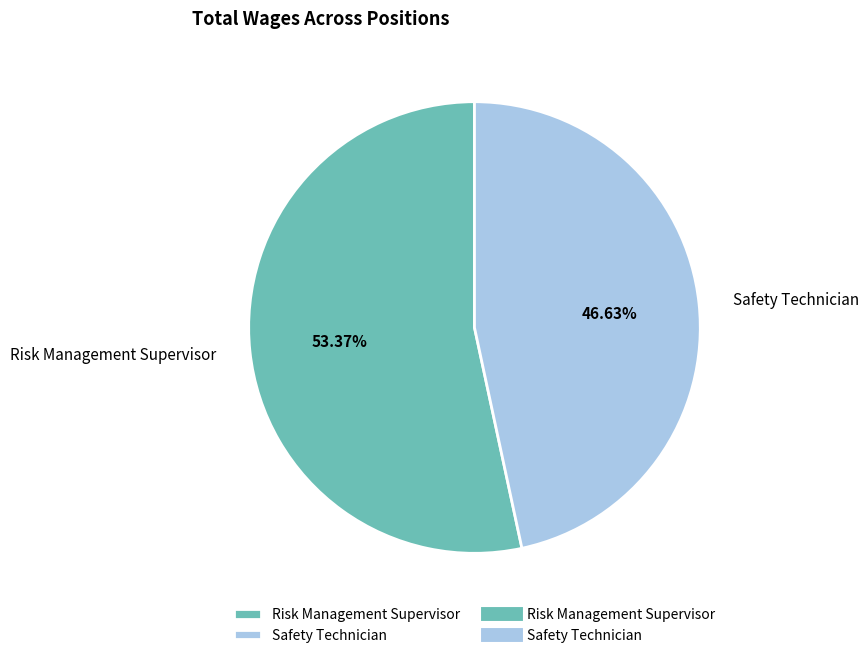

Which slice represents more than half of the pie?

Risk Management Supervisor